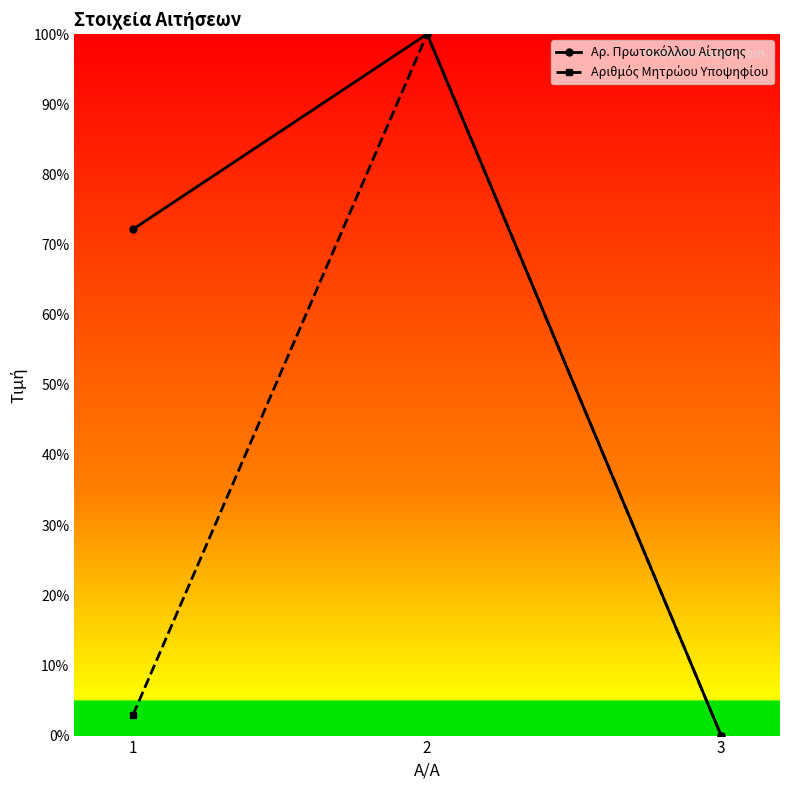

Where is Αρ. Πρωτοκόλλου Αίτησης nearest to the value 0?

3